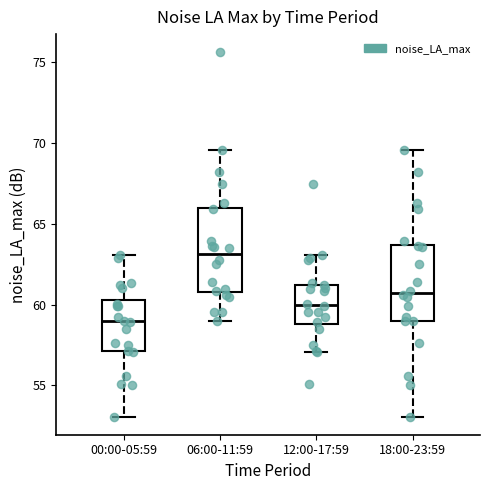

Where does the lower whisker of the box for 06:00-11:59 end on the y-axis? The values are not printed on the chart, so give them approximately, as read against the axis.

59.0